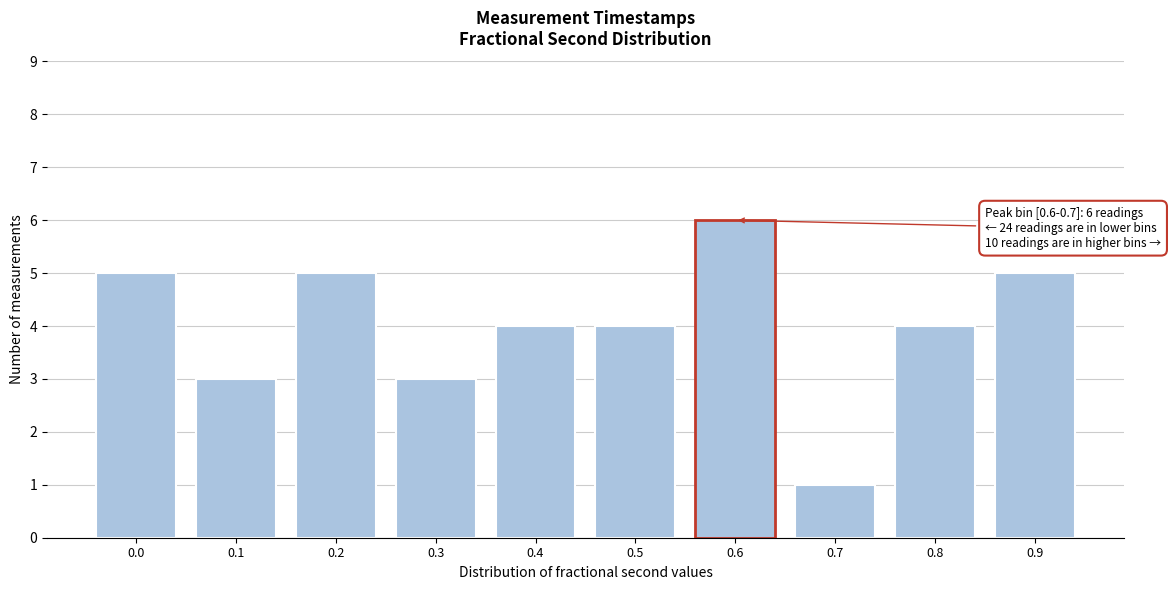

Reading left to right, transcribe all the data shown in this chart.

0.0=5	0.1=3	0.2=5	0.3=3	0.4=4	0.5=4	0.6=6	0.7=1	0.8=4	0.9=5